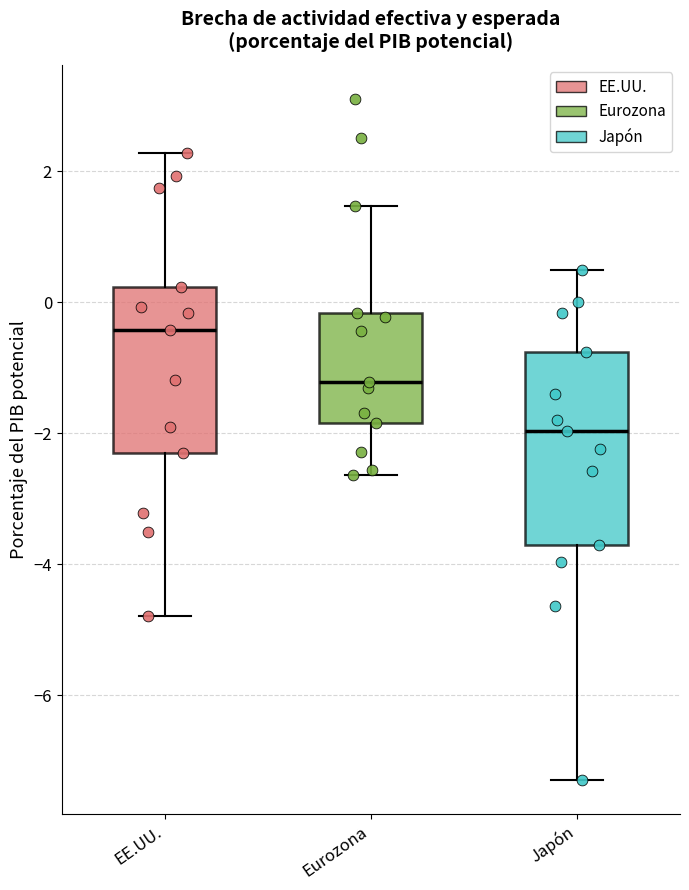

Which box's median line is the lowest?

Japón